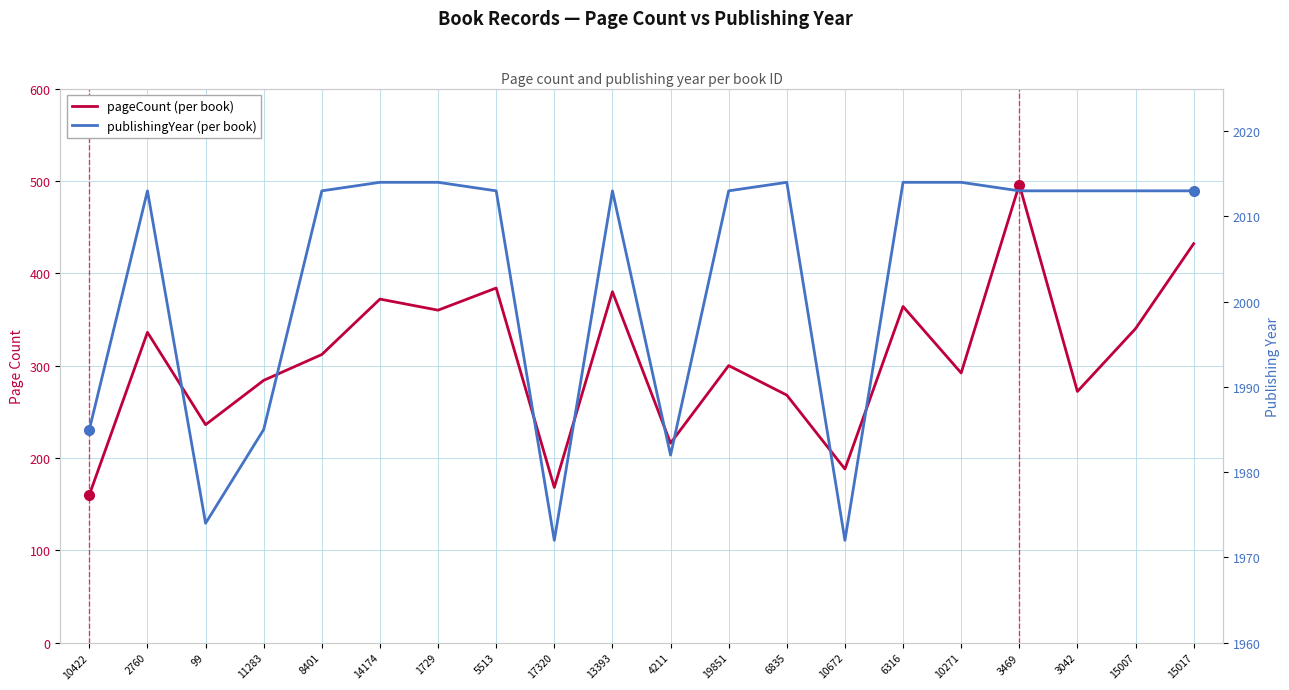

What is the minimum value for publishingYear?

1972